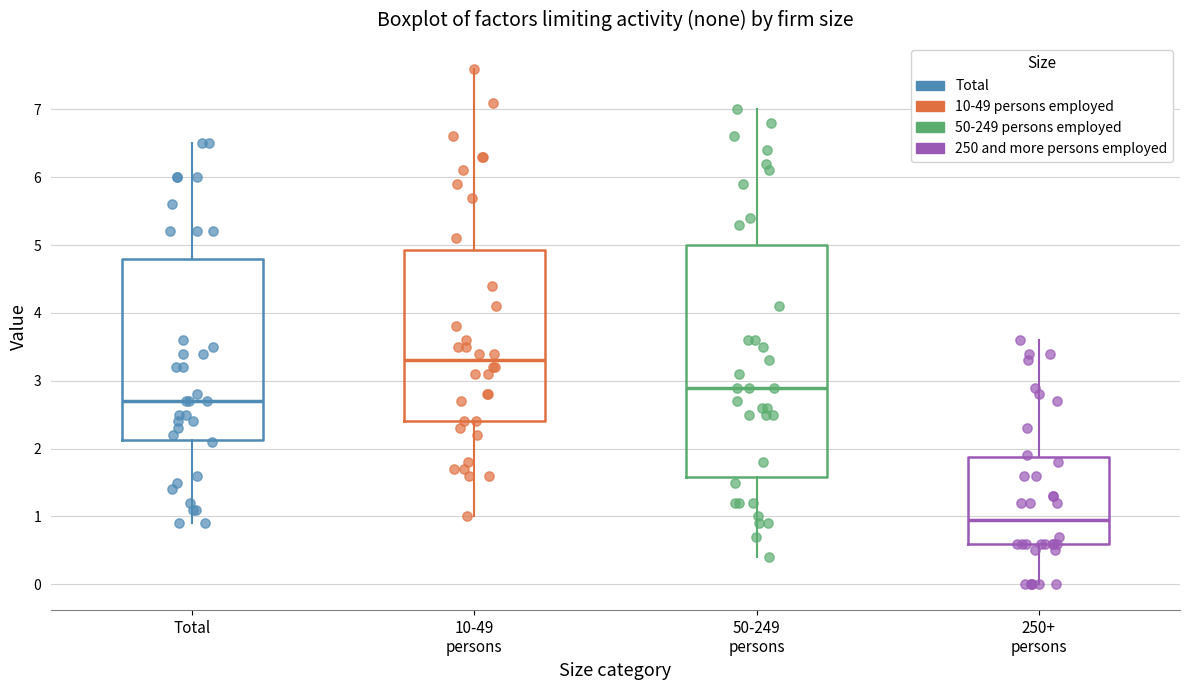

Reading left to right, read every box against the y-axis: the position of its median line, the range the box covers, and the ends of its whiskers. The values are not printed on the chart, so give them approximately, as read against the axis.

Total: median 2.7, box 2.1 to 4.8, whiskers 0.9 to 6.5
10-49 persons: median 3.3, box 2.4 to 4.9, whiskers 1.0 to 7.6
50-249 persons: median 2.9, box 1.6 to 5.0, whiskers 0.4 to 7.0
250+ persons: median 1.0, box 0.6 to 1.9, whiskers 0.0 to 3.6